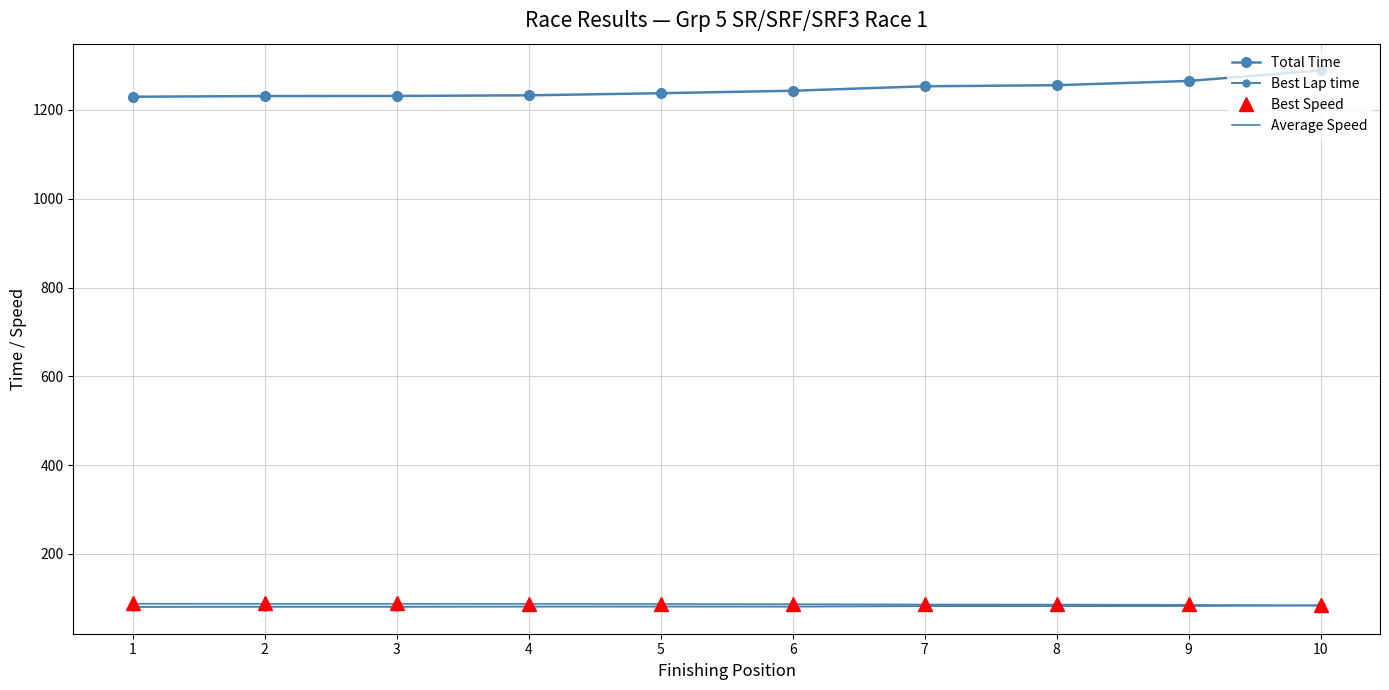

What are all the series names shown in the legend?

Total Time, Best Lap time, Best Speed, Average Speed